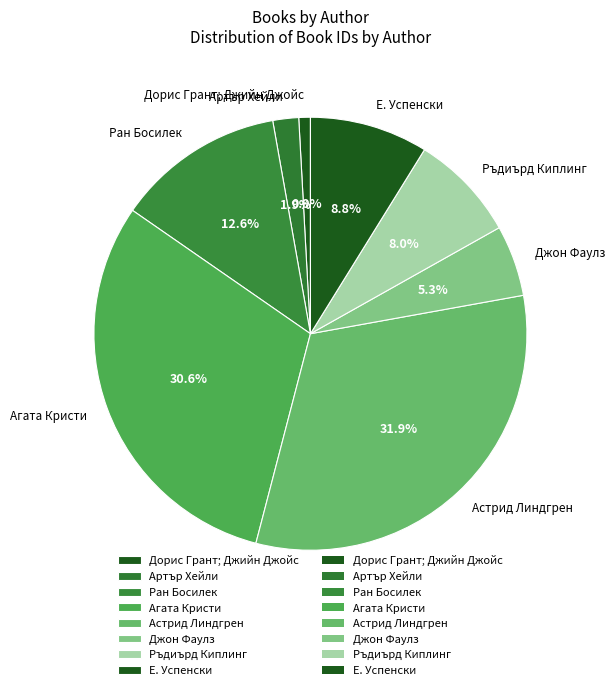

Is the sum of Астрид Линдгрен and Артър Хейли greater than half?

No